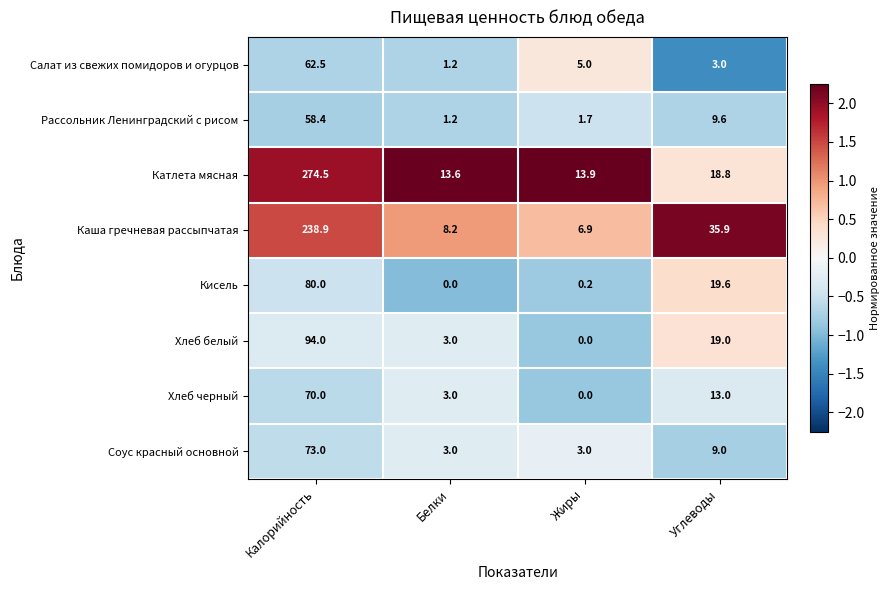

At which label is Хлеб белый closest to 47?

Углеводы